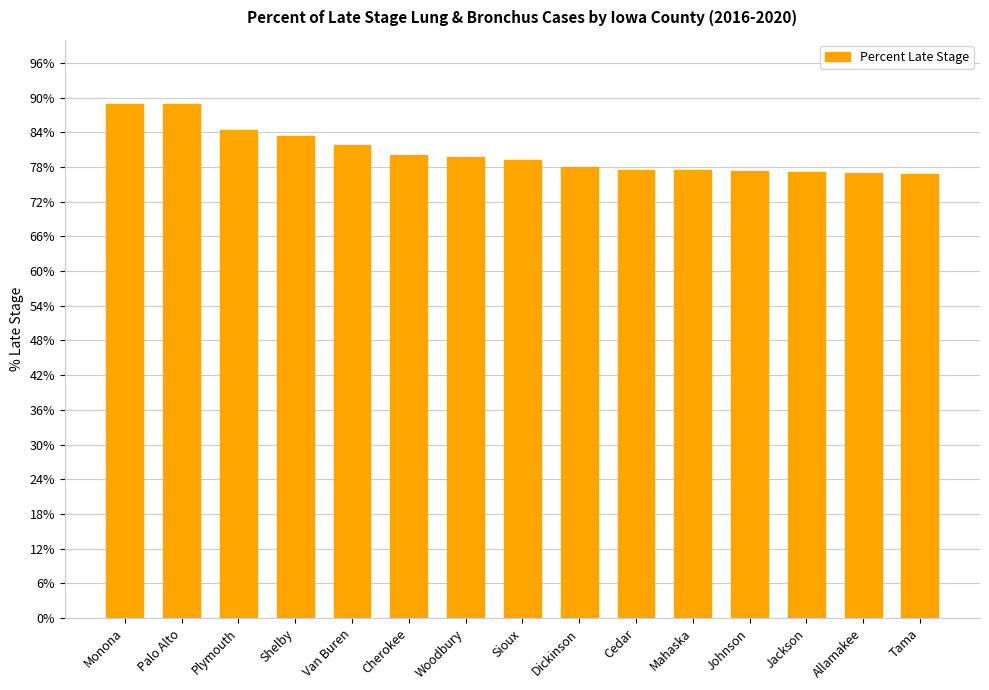

What is the minimum value shown in the chart?

76.7